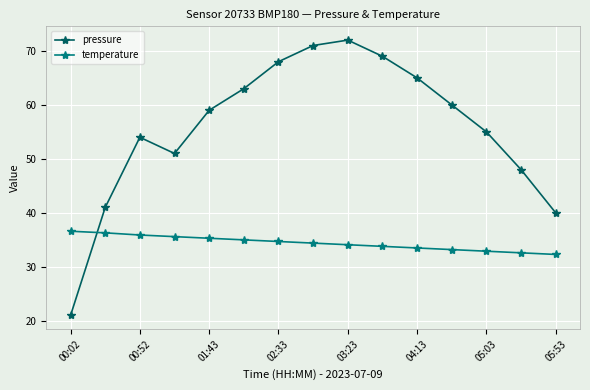

What are all the series names shown in the legend?

pressure, temperature